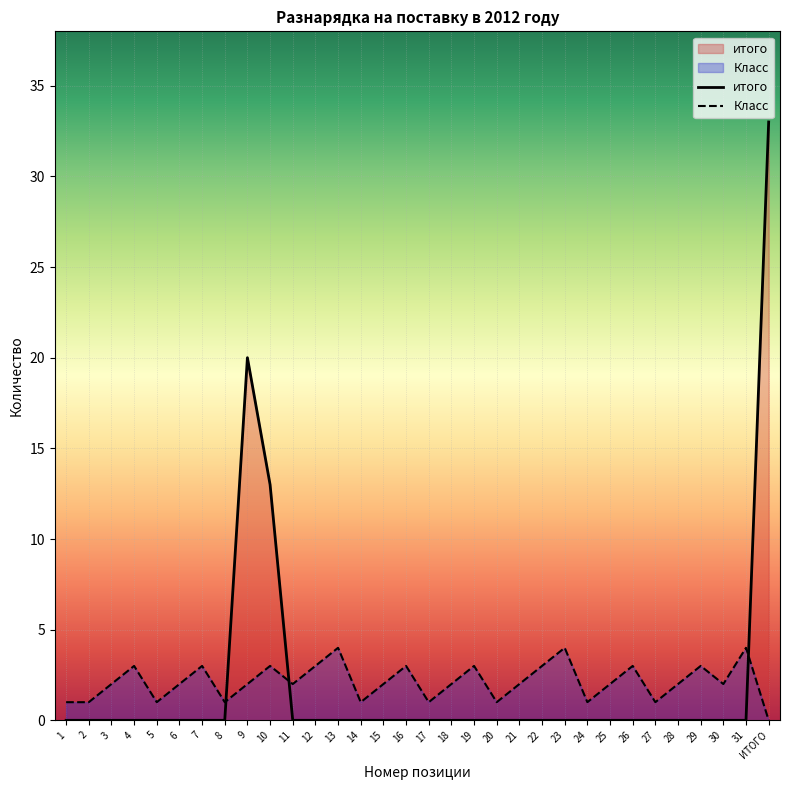

At which category does Класс reach its first local valley?

5